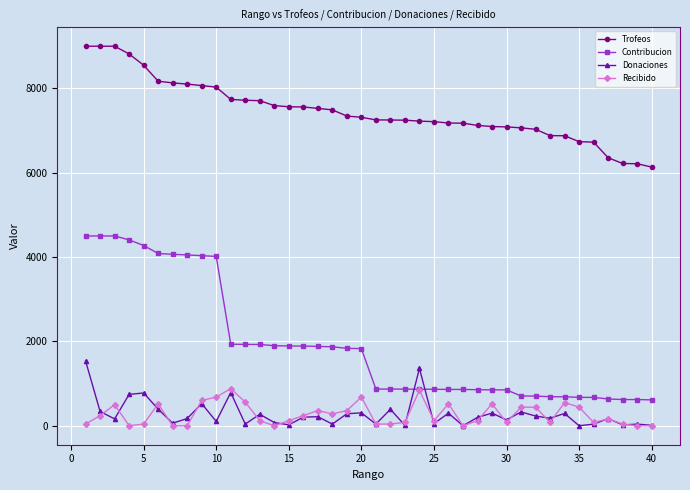

True or false: Donaciones has more than 1 interior local peaks.

True